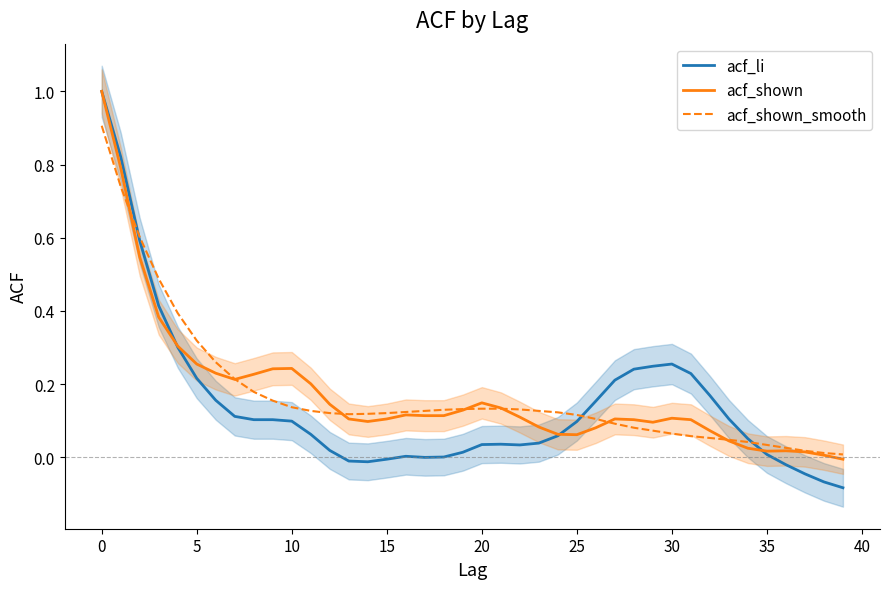

What is the spread (max minus min) of values at 26?

0.1